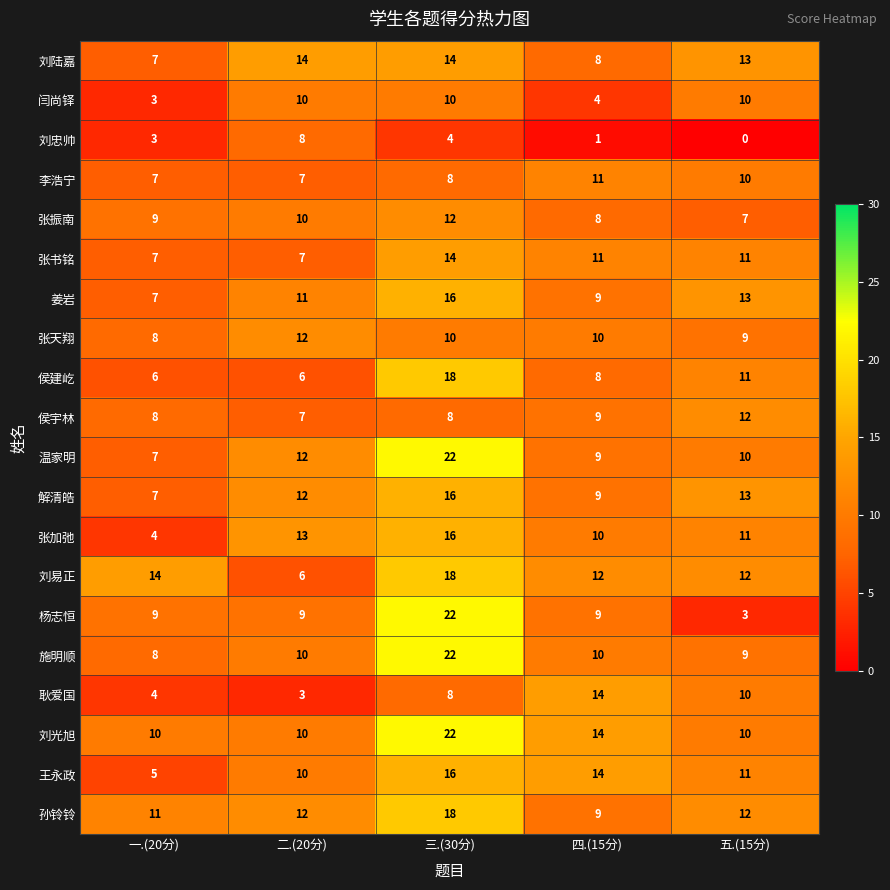

How many series are shown in this chart?

20